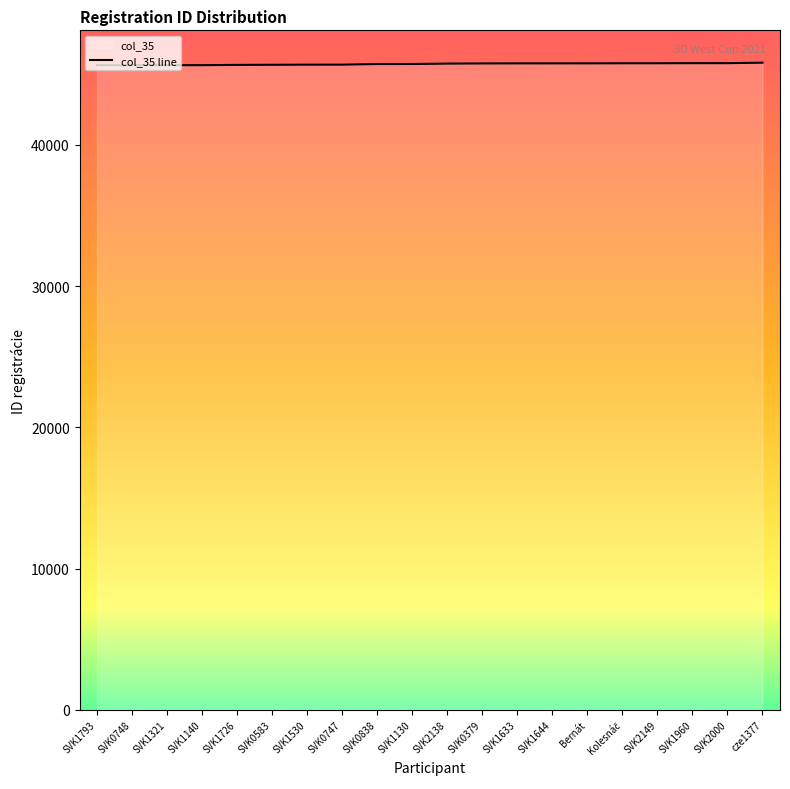

What is the average value?

45715